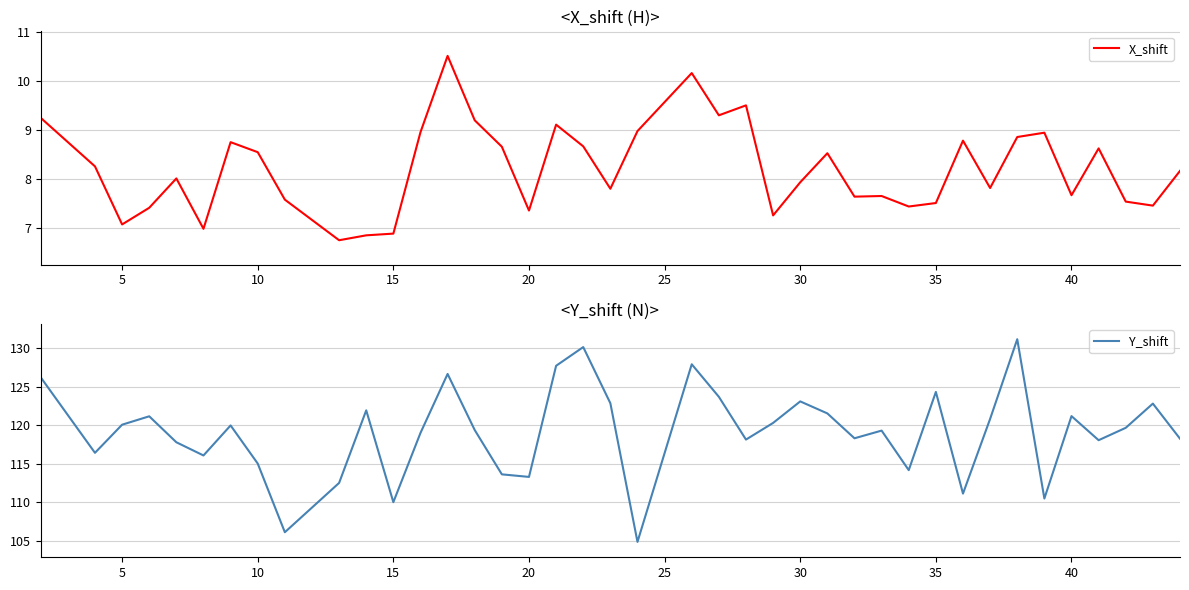

What is the maximum value for X_shift?

10.5